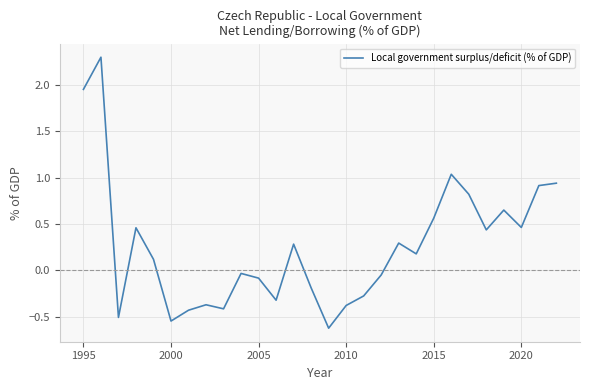

What is the difference between the maximum and minimum values?

2.9